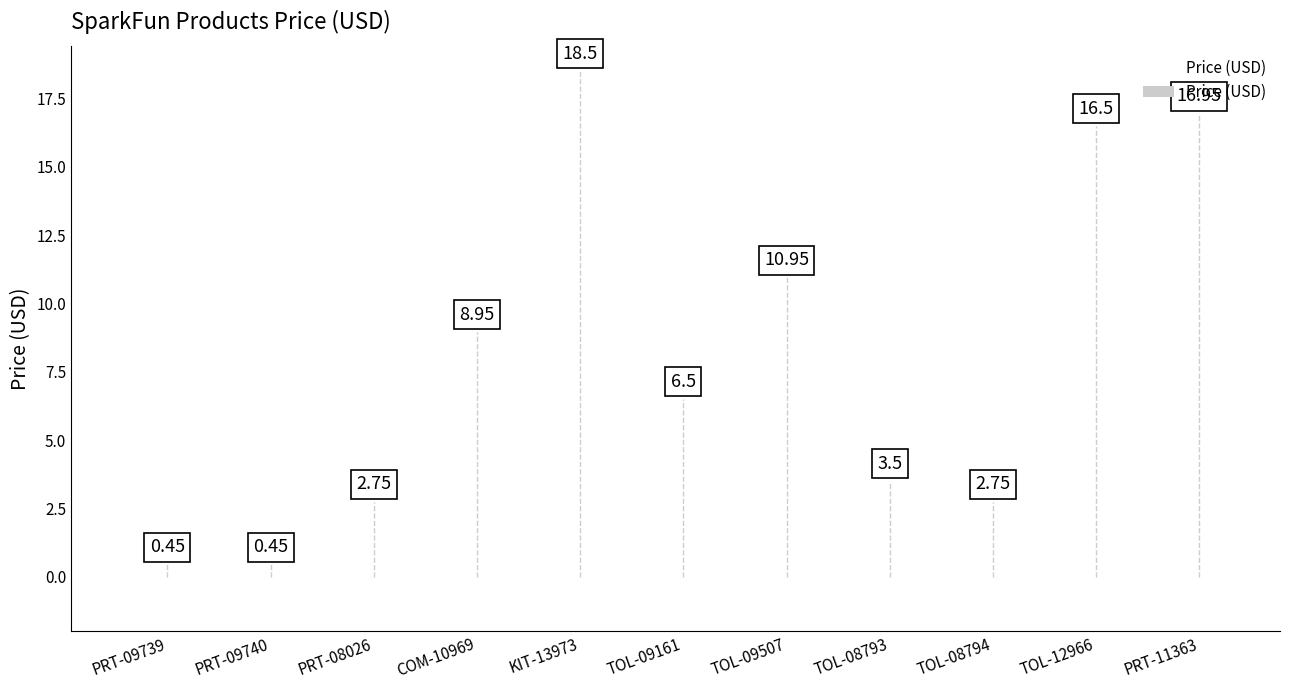

What is the change in value from KIT-13973 to TOL-09507?

-7.6